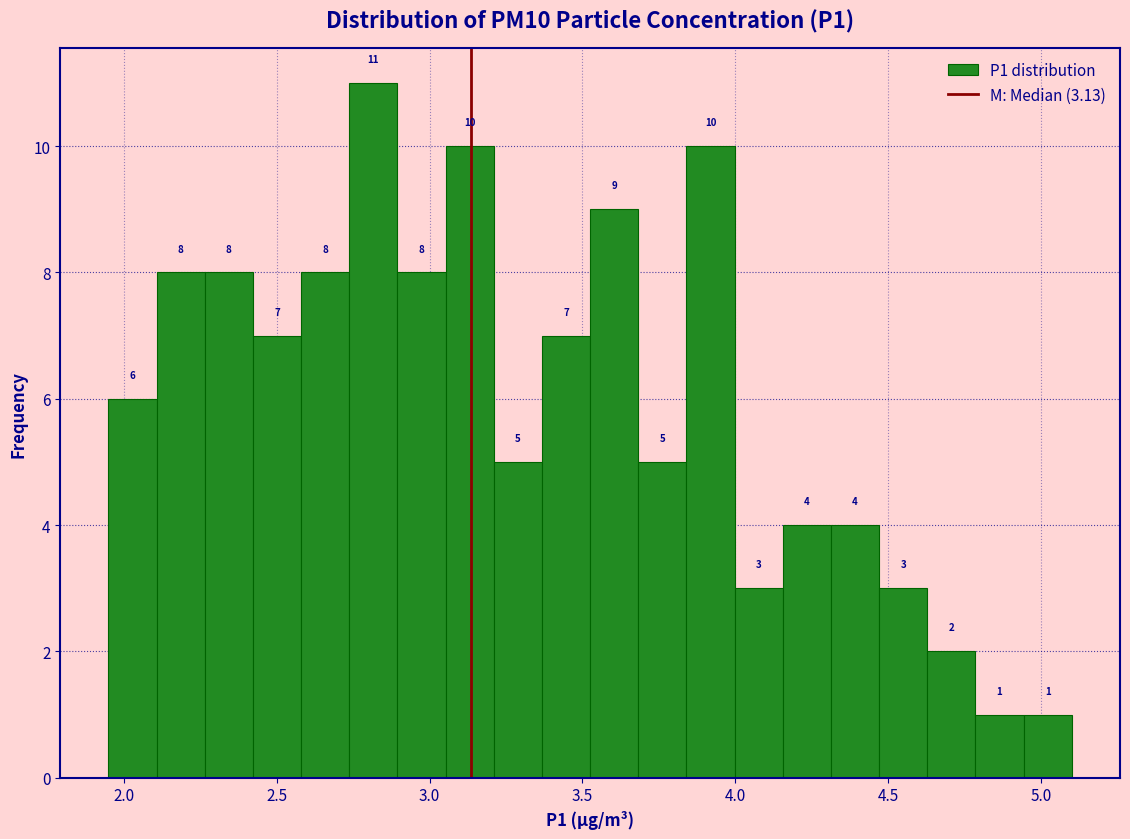

Read against the x-axis, roughly where is the centre of the tallest bar?

2.80